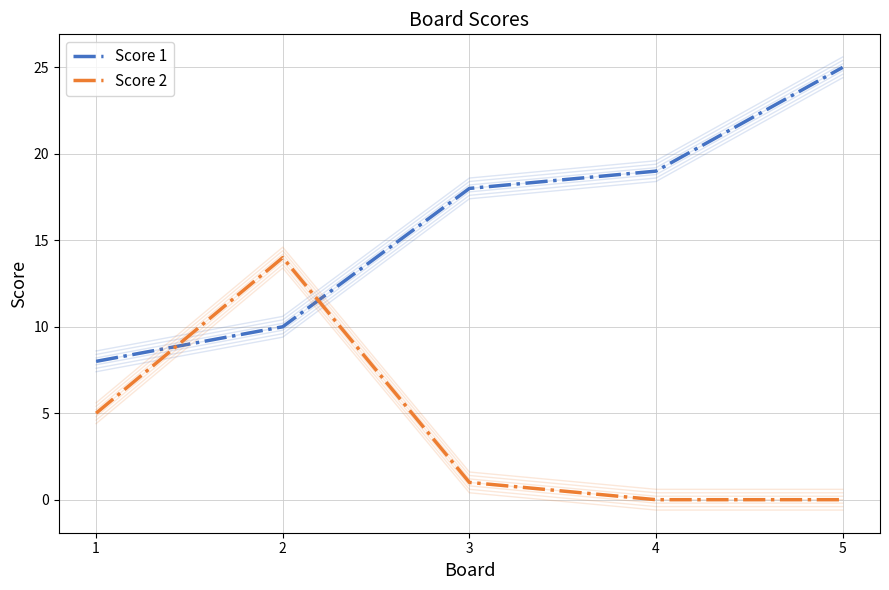

Where is Score 2 nearest to the value 7?

1